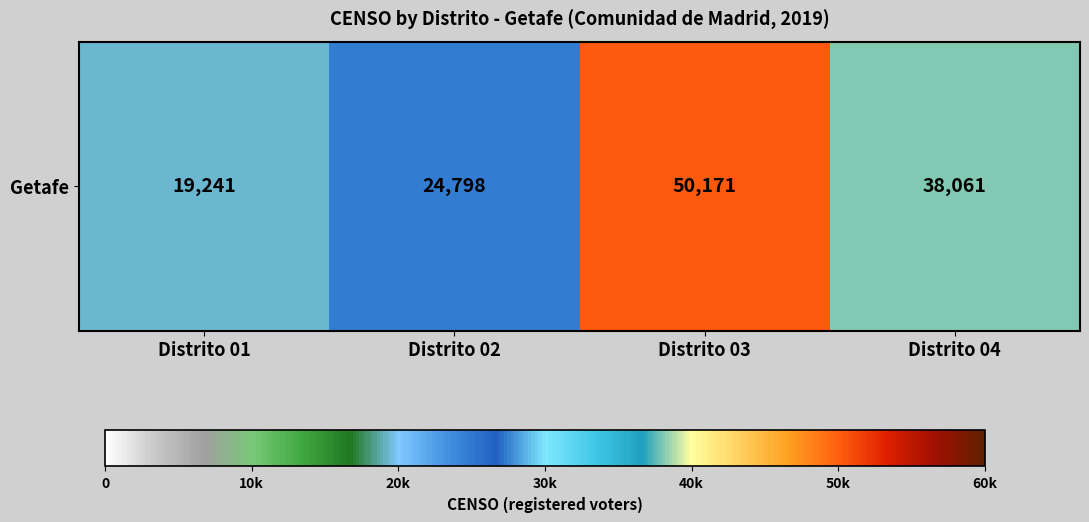

What is the greatest value displayed?

50171